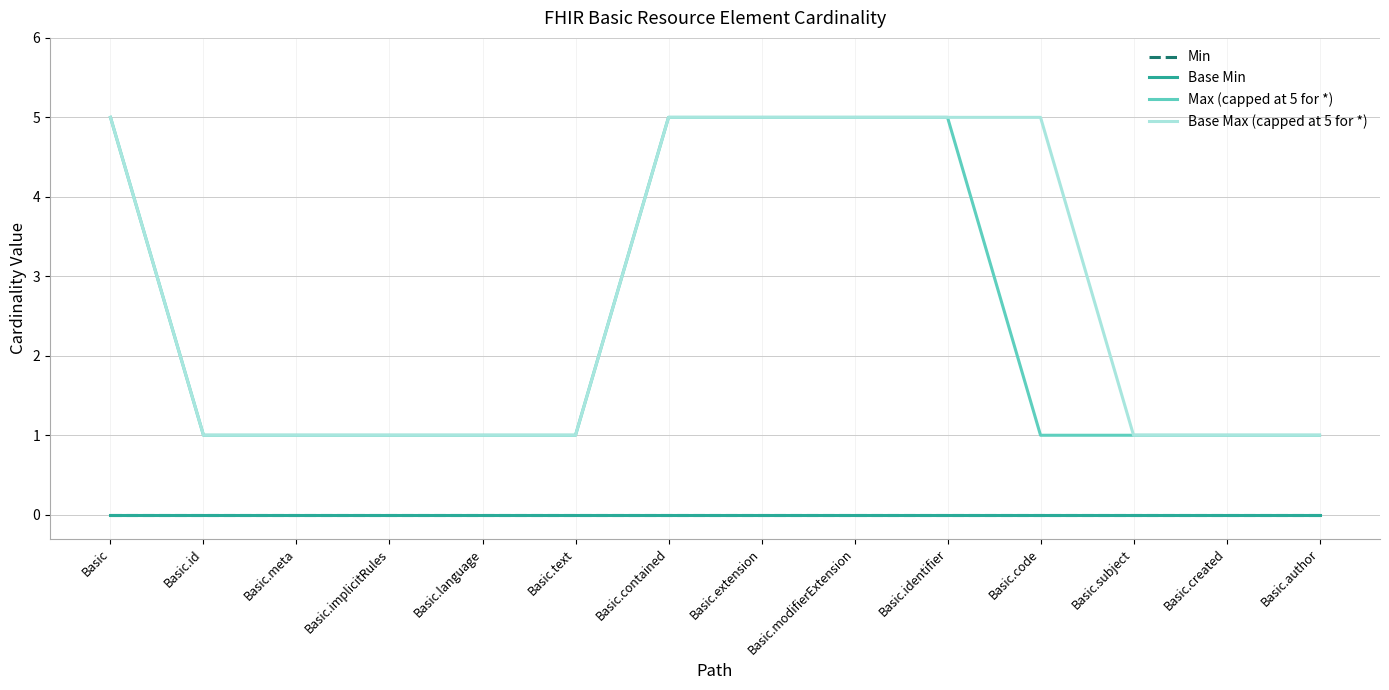

Which has a higher value, Basic.text or Basic.id?

Basic.text